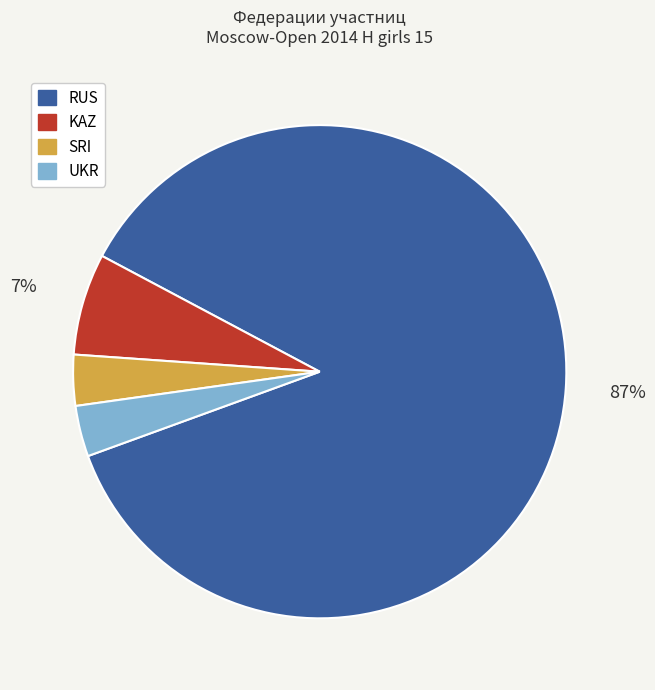

How many slices are in this pie chart?

4